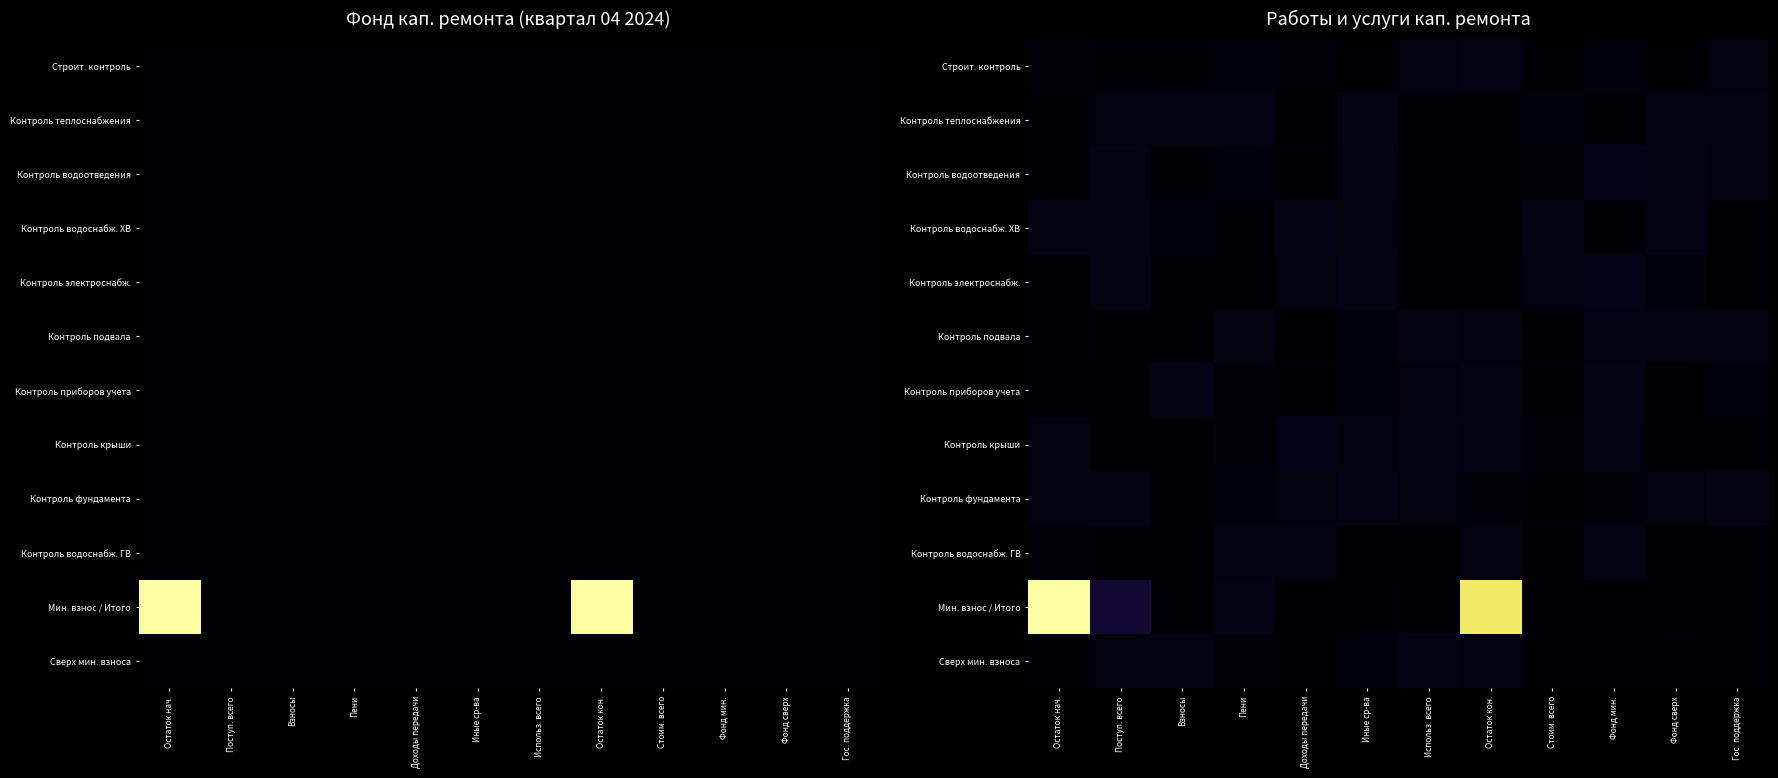

What is the difference between the maximum and minimum values in the Контроль крыши series?

25.1